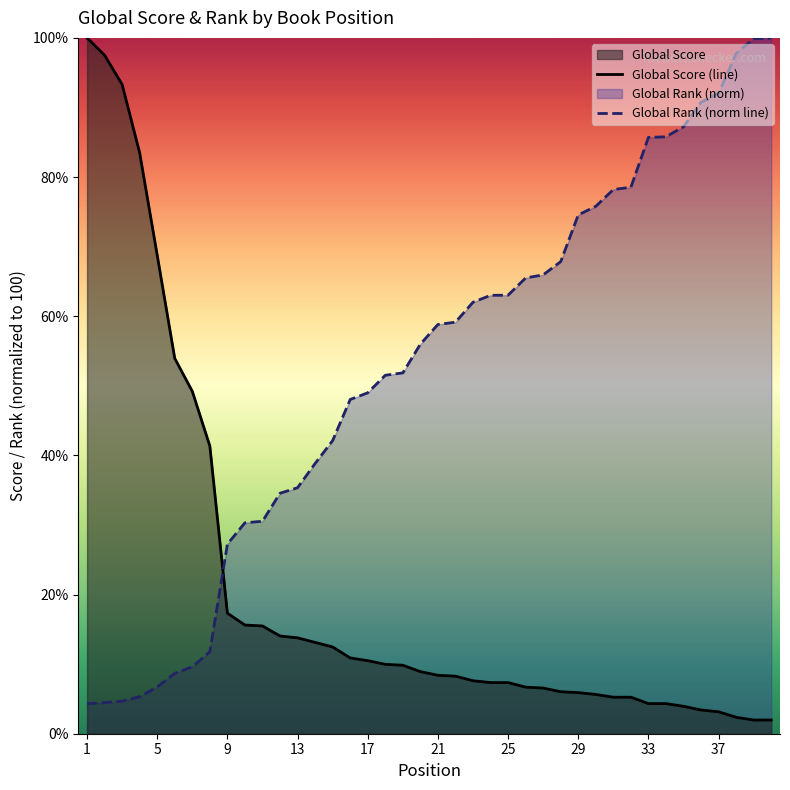

True or false: Global Score (line) has a value of 4.3 at 33.

True